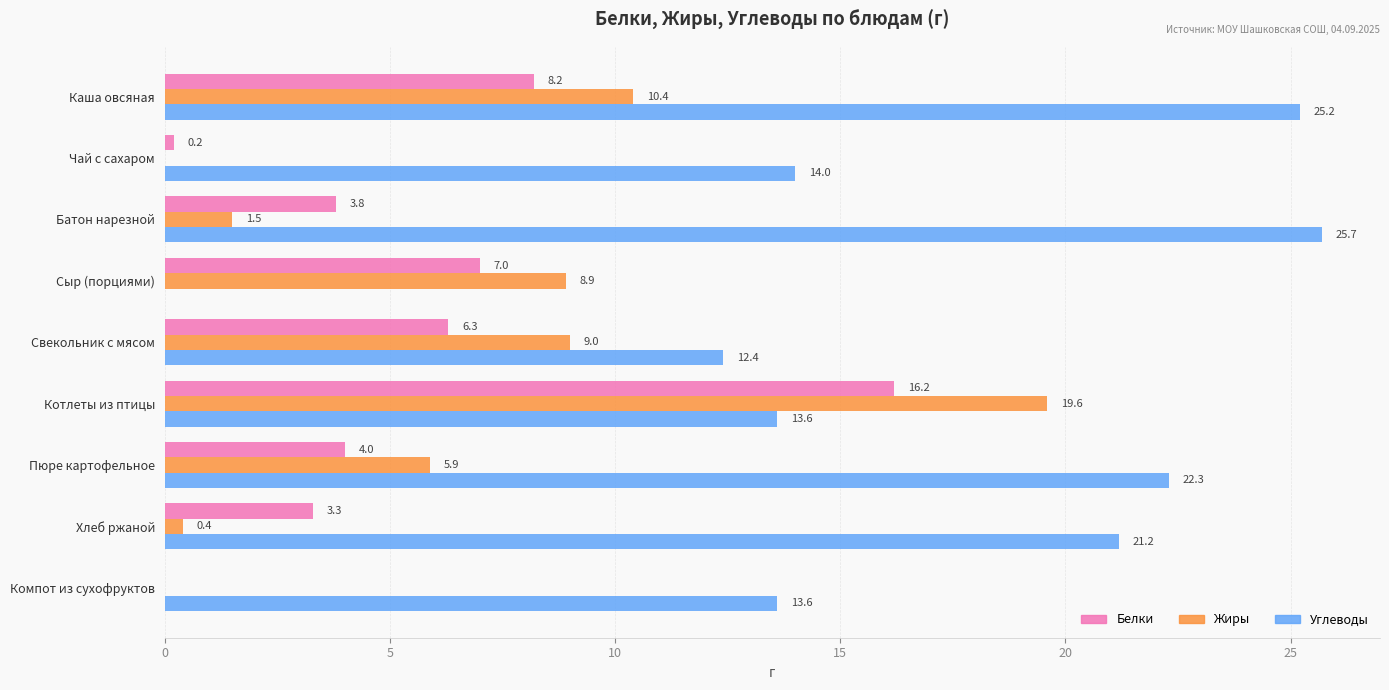

Is the value of Углеводы at Хлеб ржаной greater than the value of Белки at Каша овсяная?

Yes